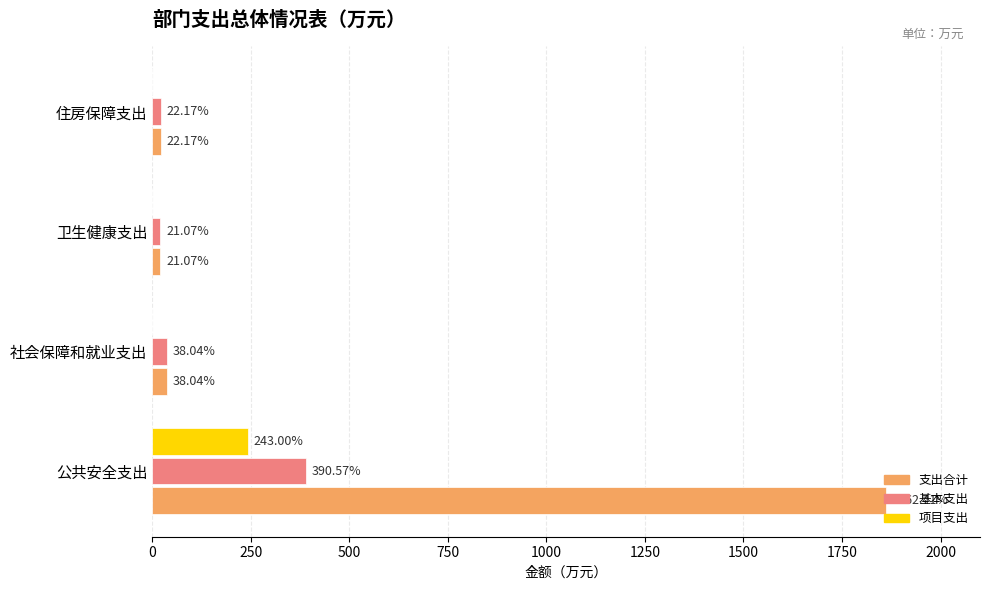

Where is 支出合计 nearest to the value 941?

社会保障和就业支出